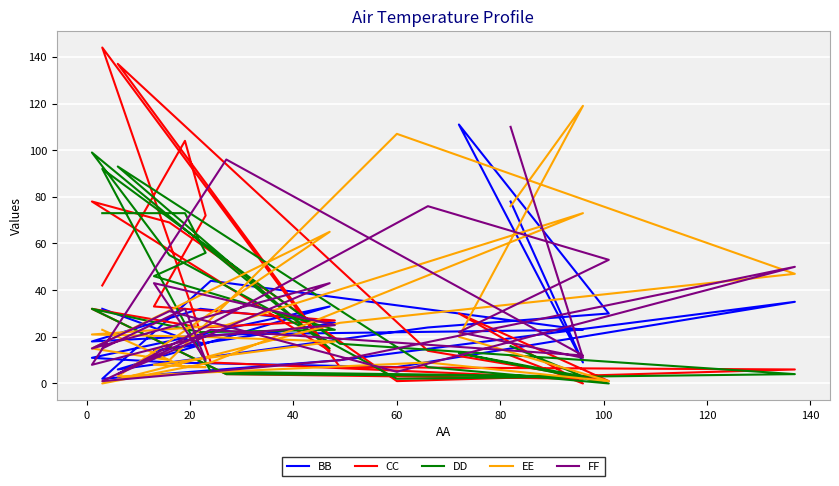

What is the difference between the second highest and minimum values in the EE series?

107